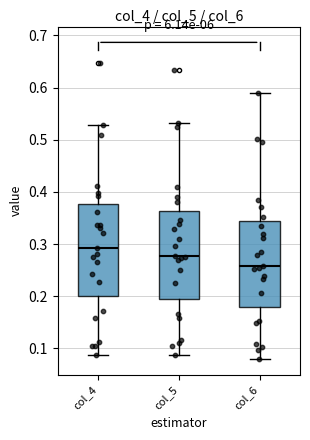

Reading left to right, read every box against the y-axis: the position of its median line, the range the box covers, and the ends of its whiskers. The values are not printed on the chart, so give them approximately, as read against the axis.

col_4: median 0.29, box 0.20 to 0.38, whiskers 0.09 to 0.53
col_5: median 0.28, box 0.20 to 0.36, whiskers 0.09 to 0.53
col_6: median 0.26, box 0.18 to 0.34, whiskers 0.08 to 0.59